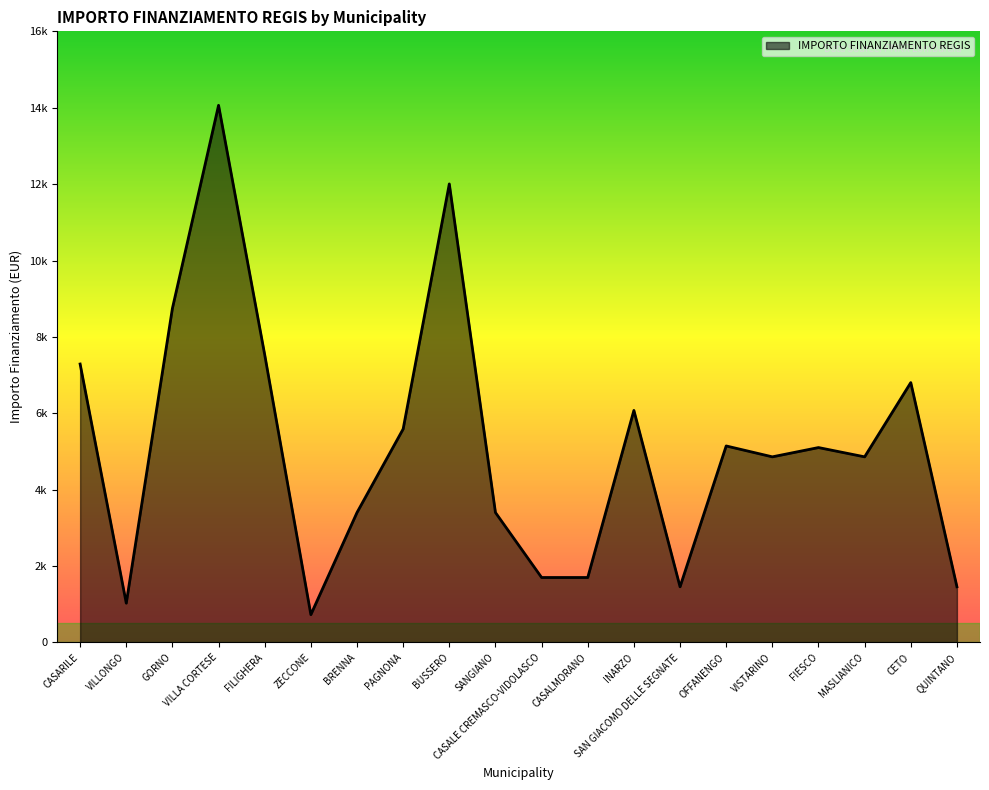

Count the number of data series in this chart.

1